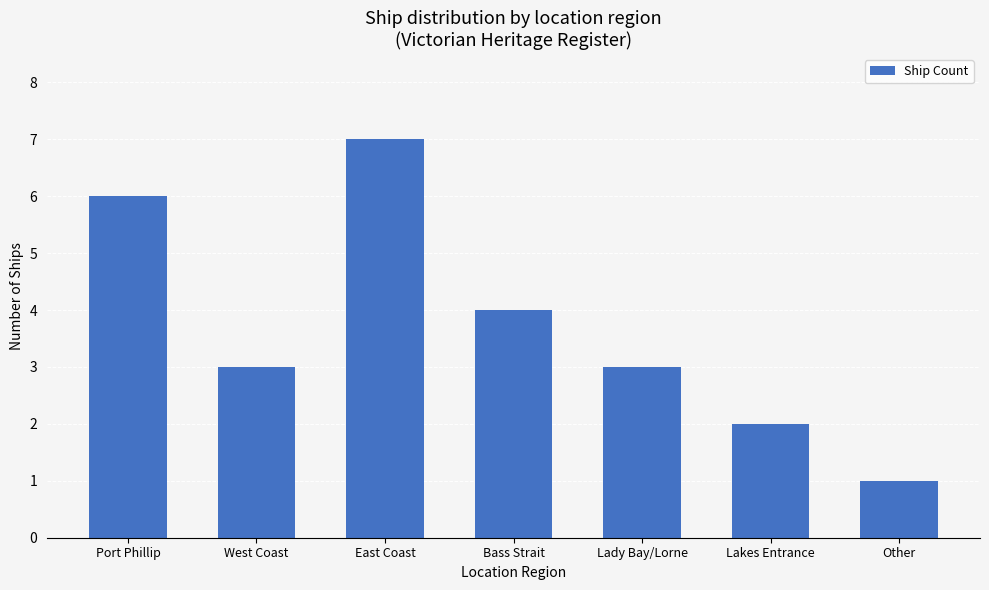

Reading left to right, transcribe all the data shown in this chart.

6	3	7	4	3	2	1